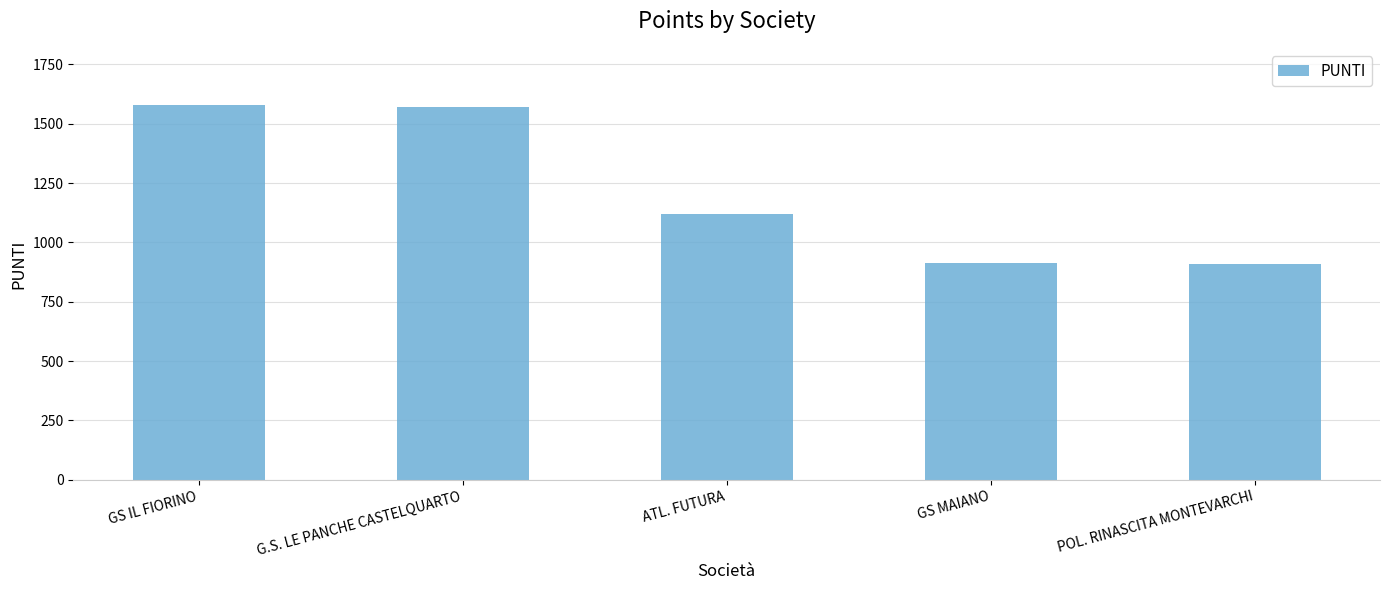

How many categories are shown in the chart?

5